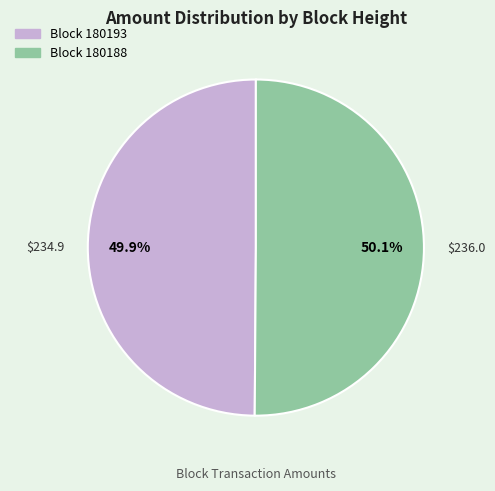

Does any single category account for the majority?

Yes